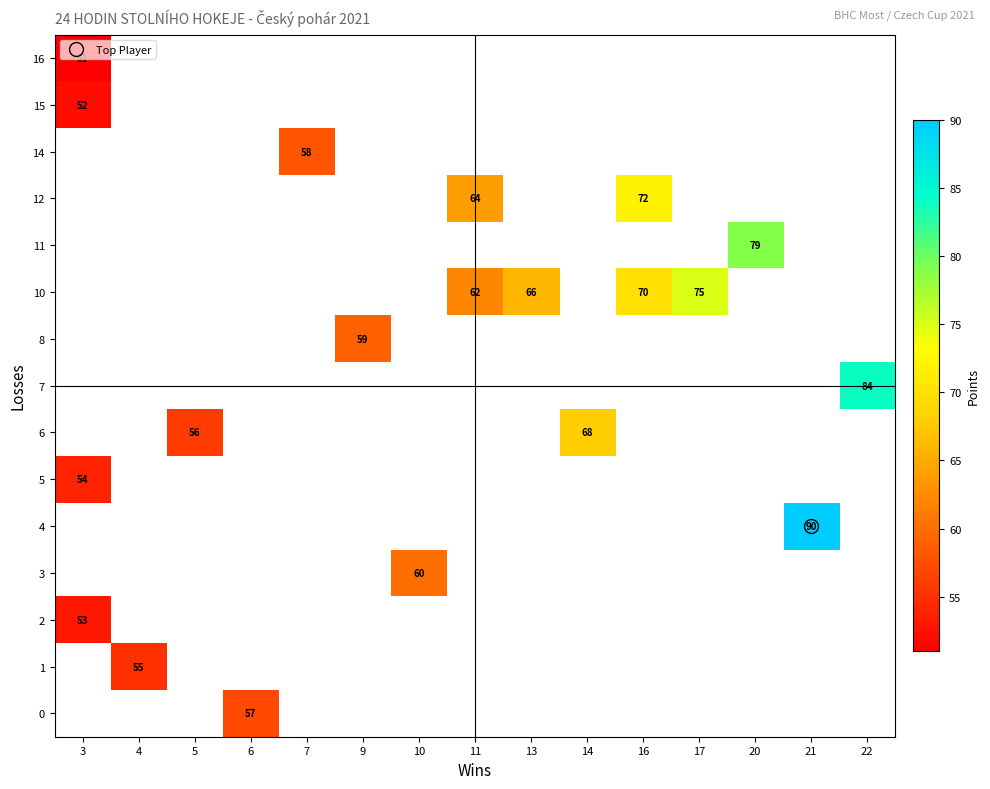

Which has a higher value, 7 or 11?

11